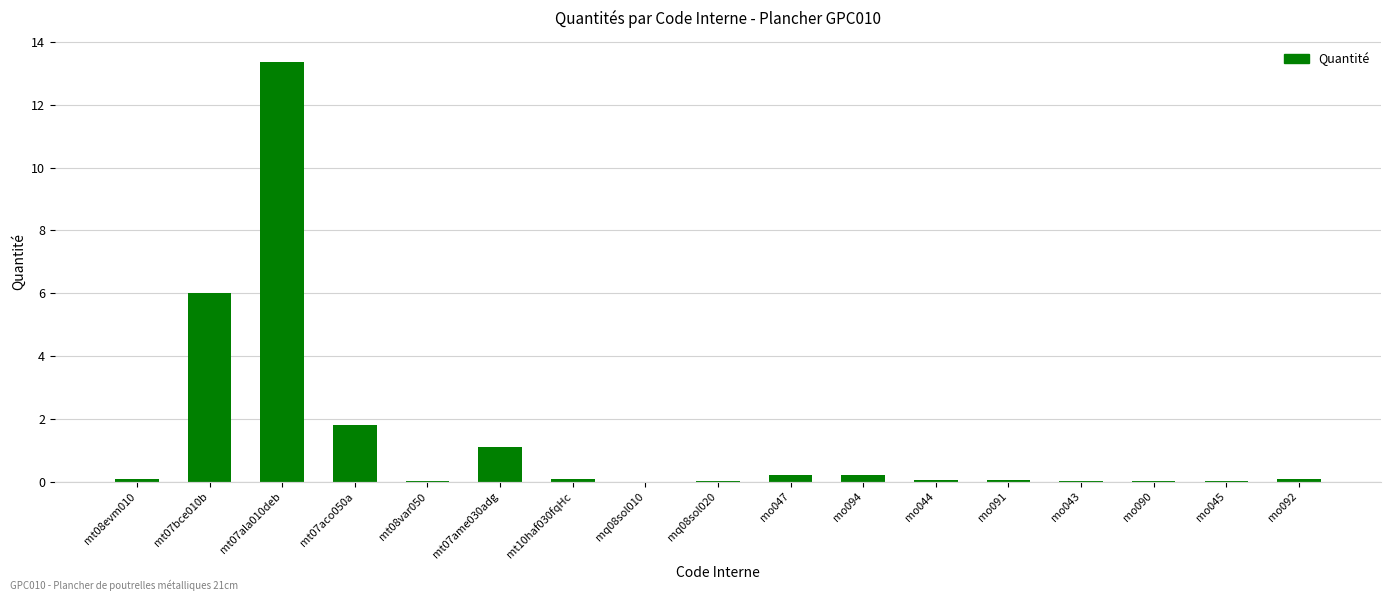

What is the maximum value shown in the chart?

13.4